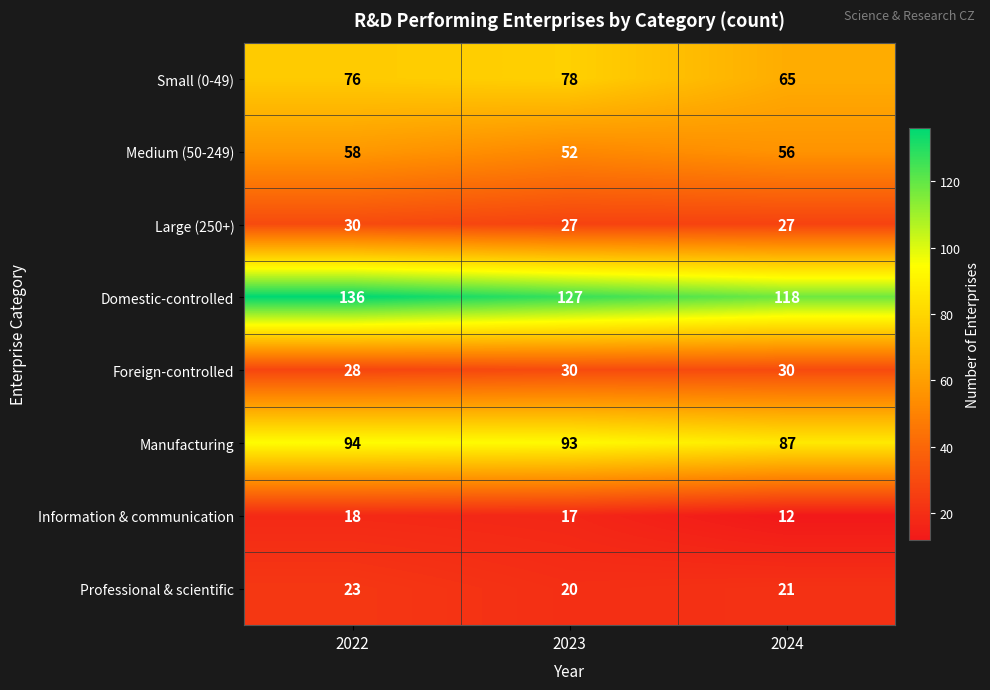

What is the minimum value for Large (250+)?

27